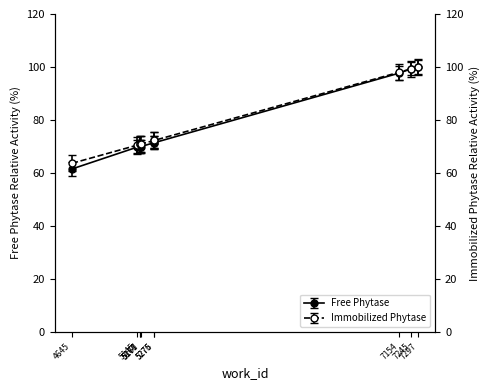

What is the value of the Free Phytase point at the 3rd from the left?

69.9